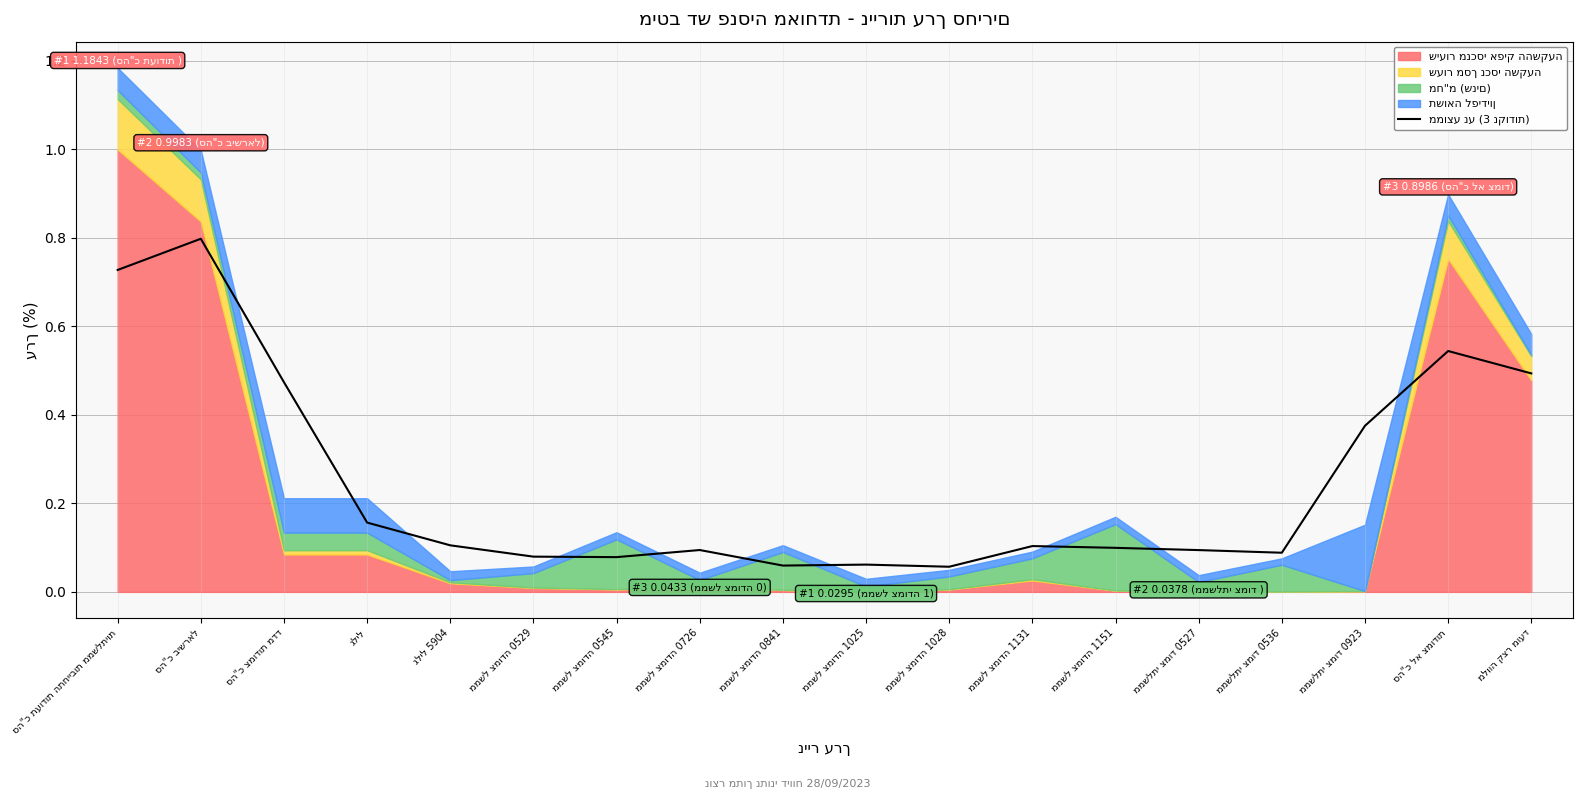

What is the change in value from סה"כ תעודות התחייבות ממשלתיות to ממשלתי צמוד 0527?

-0.6